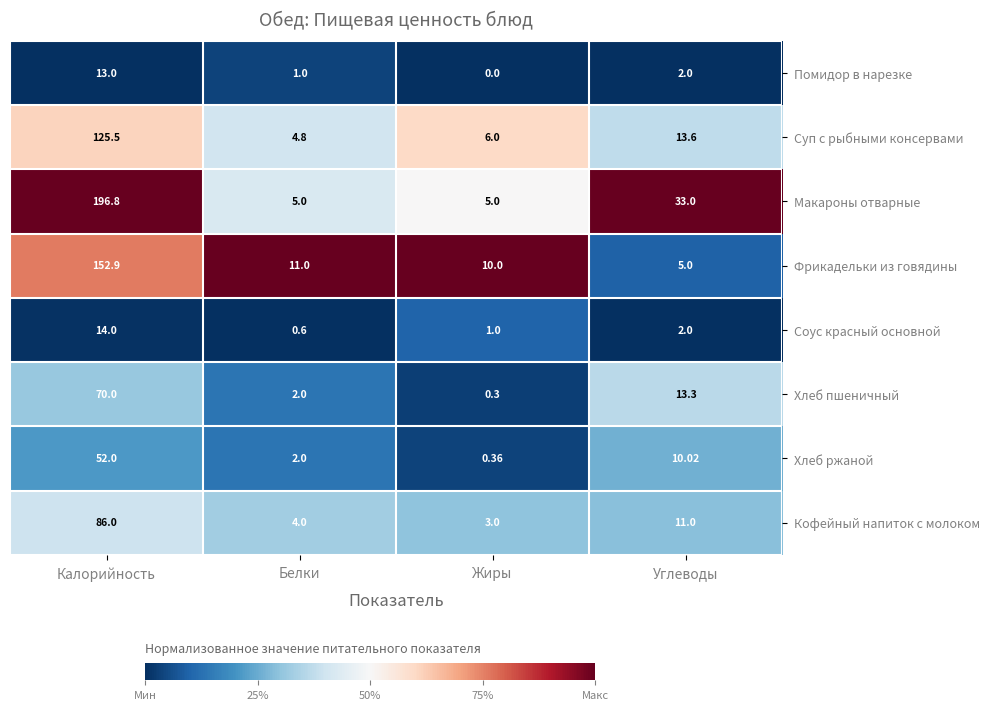

Where does the Помидор в нарезке series first go above 2?

Калорийность